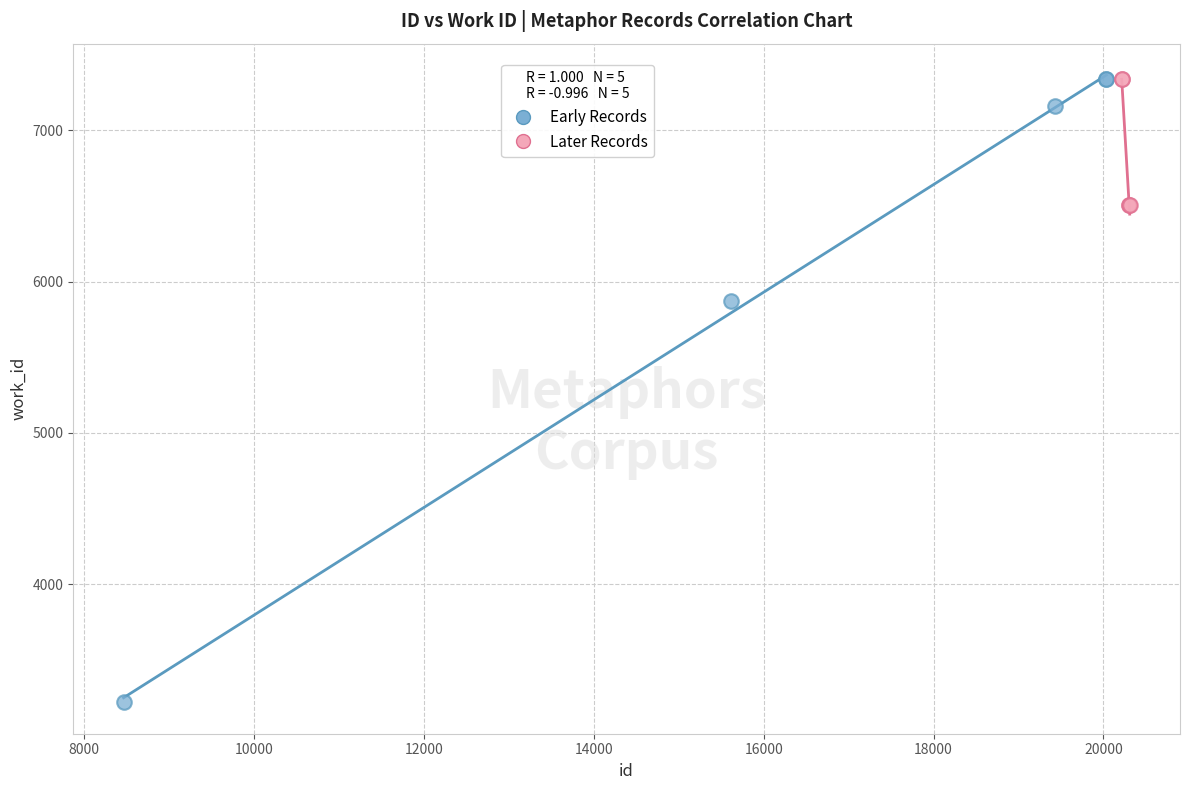

Which series has the widest spread of Y values?

Early Records